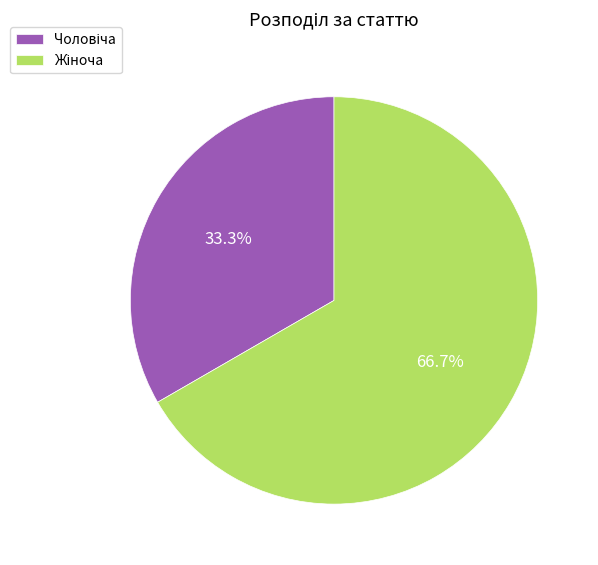

Does any single category account for the majority?

Yes